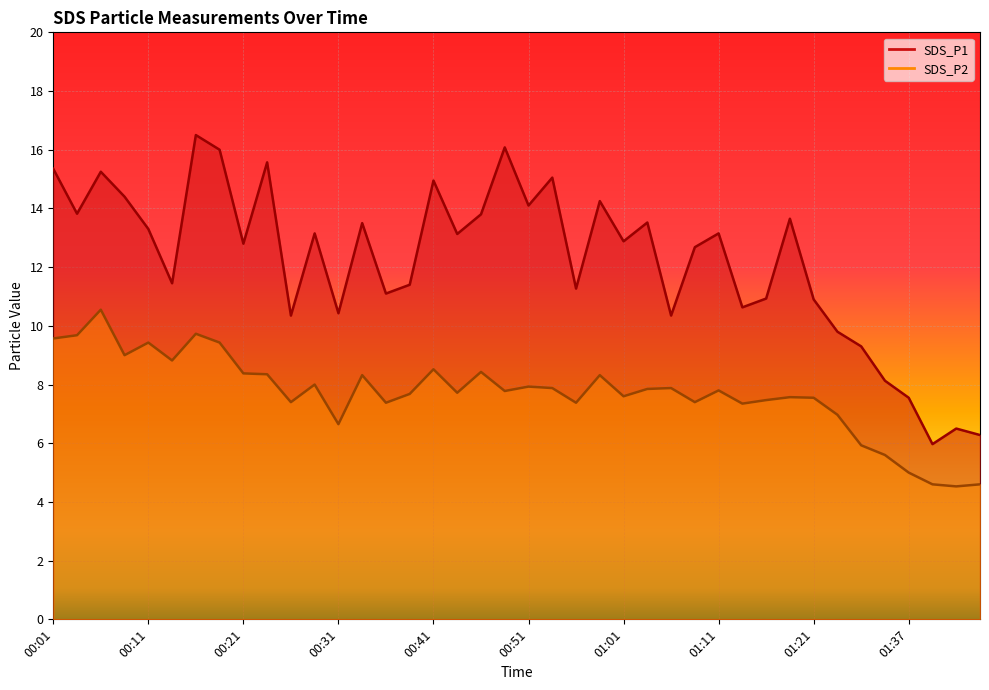

At which category does SDS_P2 reach its first local peak?

00:06